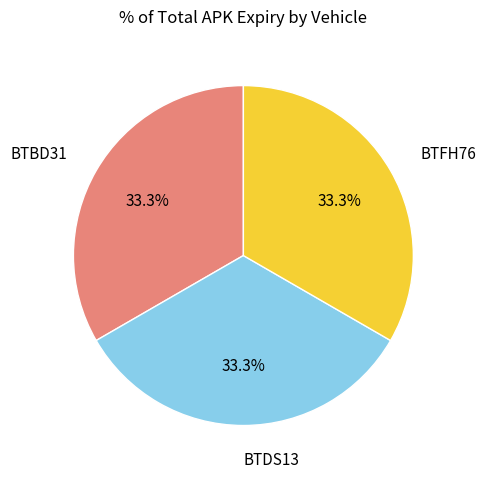

What percentage is the BTFH76 slice, to the nearest percent?

33%